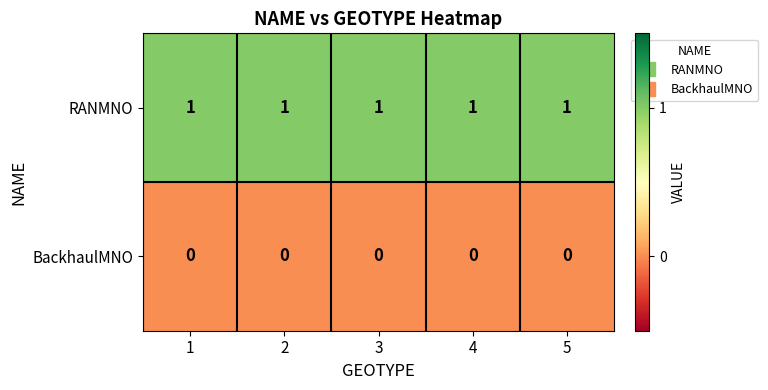

At how many categories does at least one series exceed 0?

5